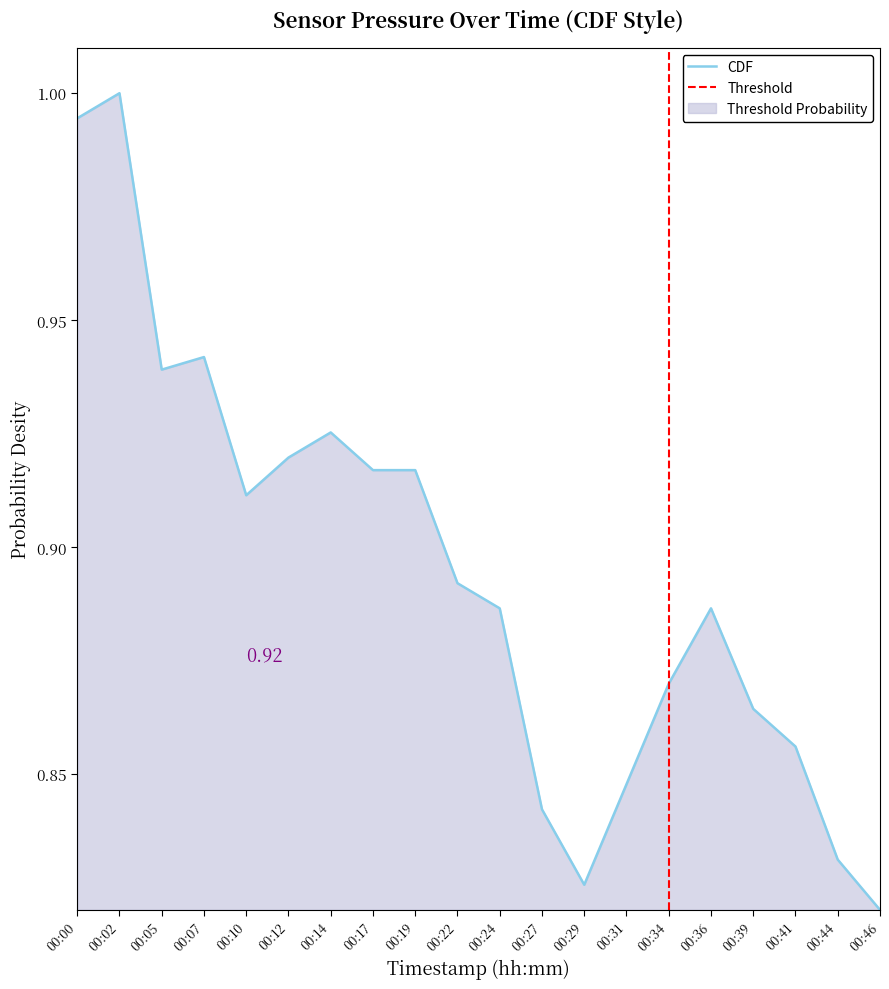

Rank the categories by value from lowest to highest.

00:46, 00:29, 00:44, 00:27, 00:31, 00:41, 00:39, 00:34, 00:24, 00:36, 00:22, 00:10, 00:17, 00:19, 00:12, 00:14, 00:05, 00:07, 00:00, 00:02